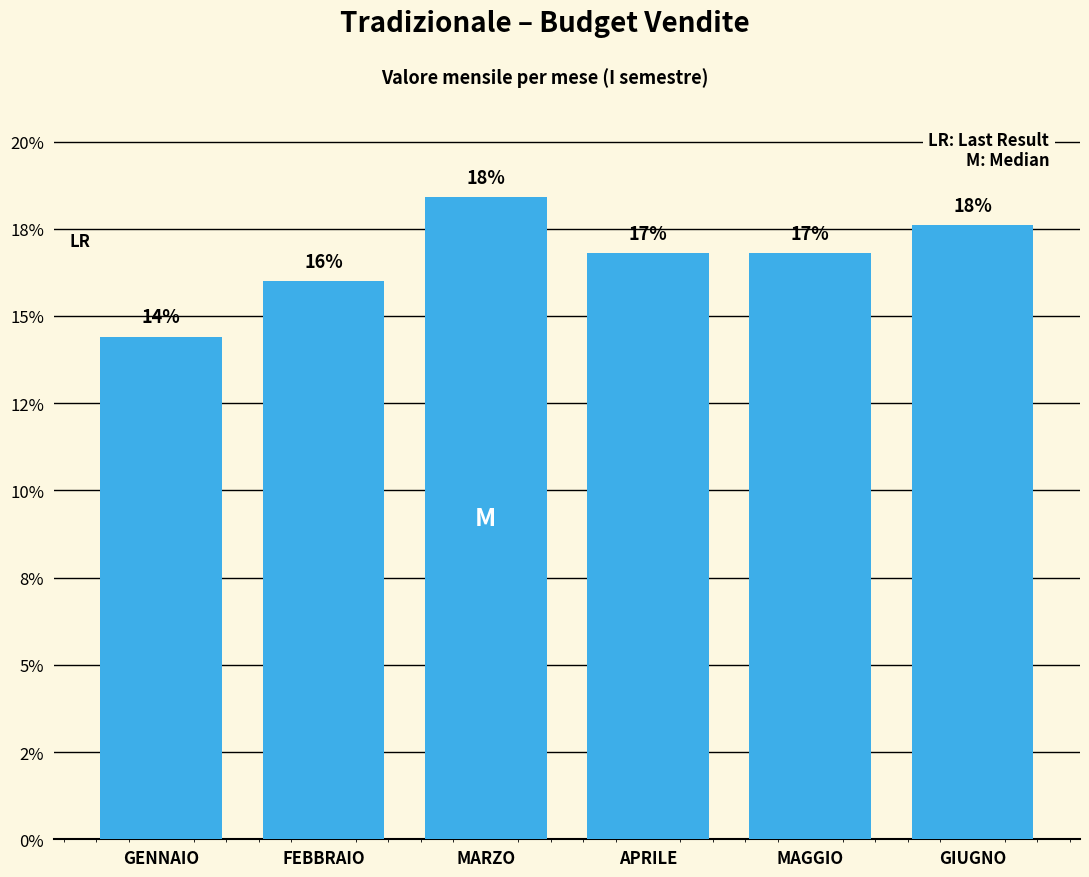

Are the bars horizontal?

No